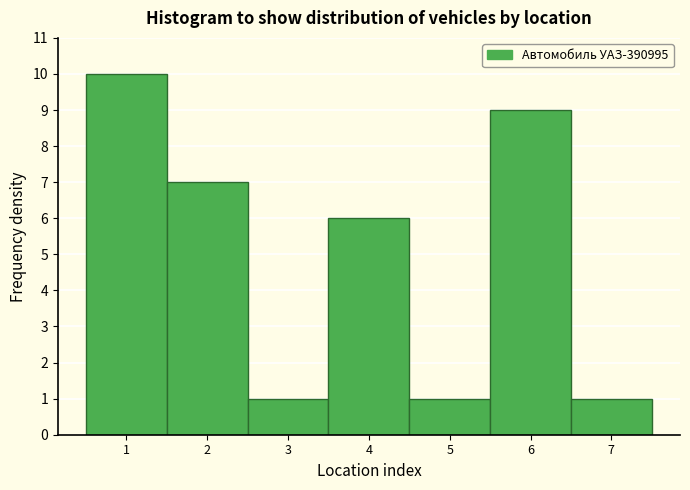

Reading left to right, extract all data points from this chart.

1=10	2=7	3=1	4=6	5=1	6=9	7=1